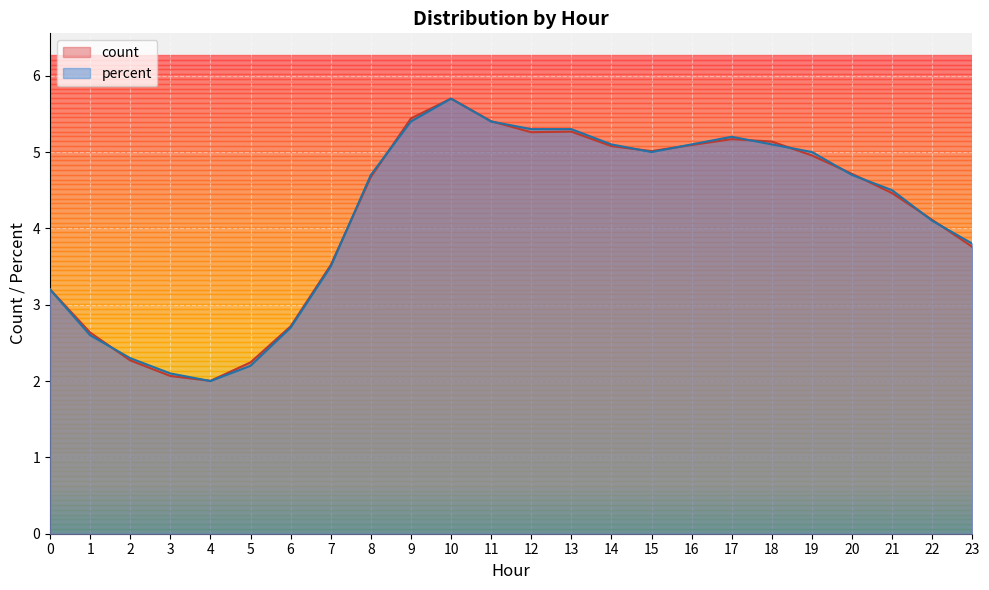

At which category does count reach its first local valley?

4